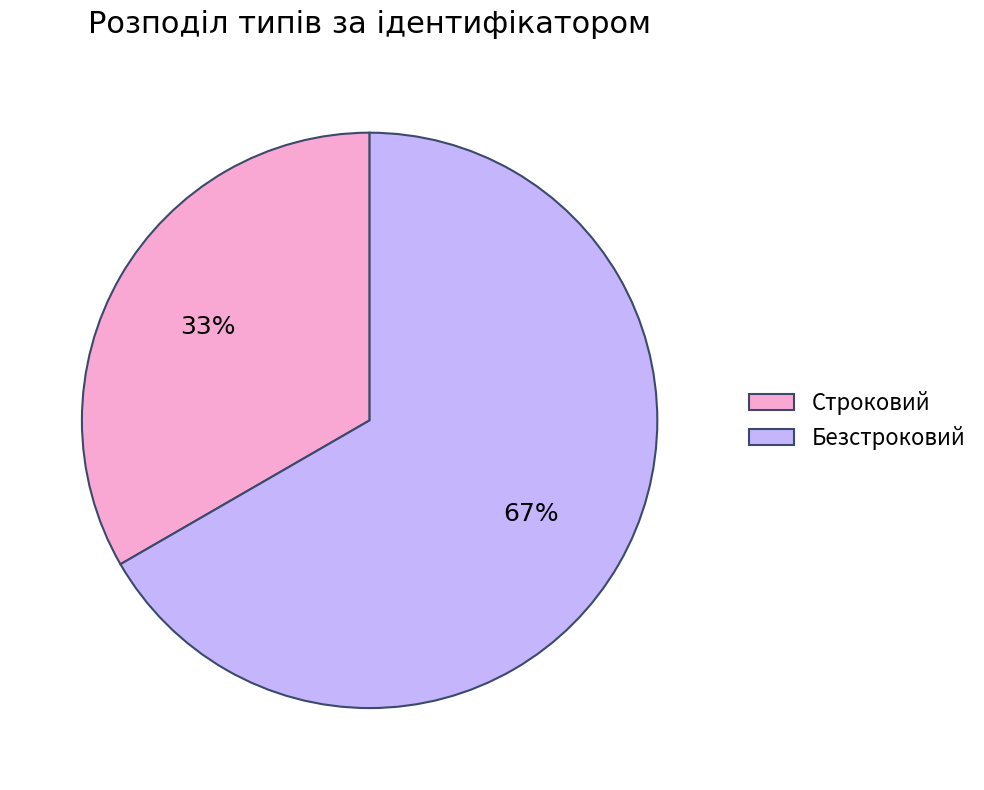

What percentage is the Строковий slice, to the nearest percent?

33%